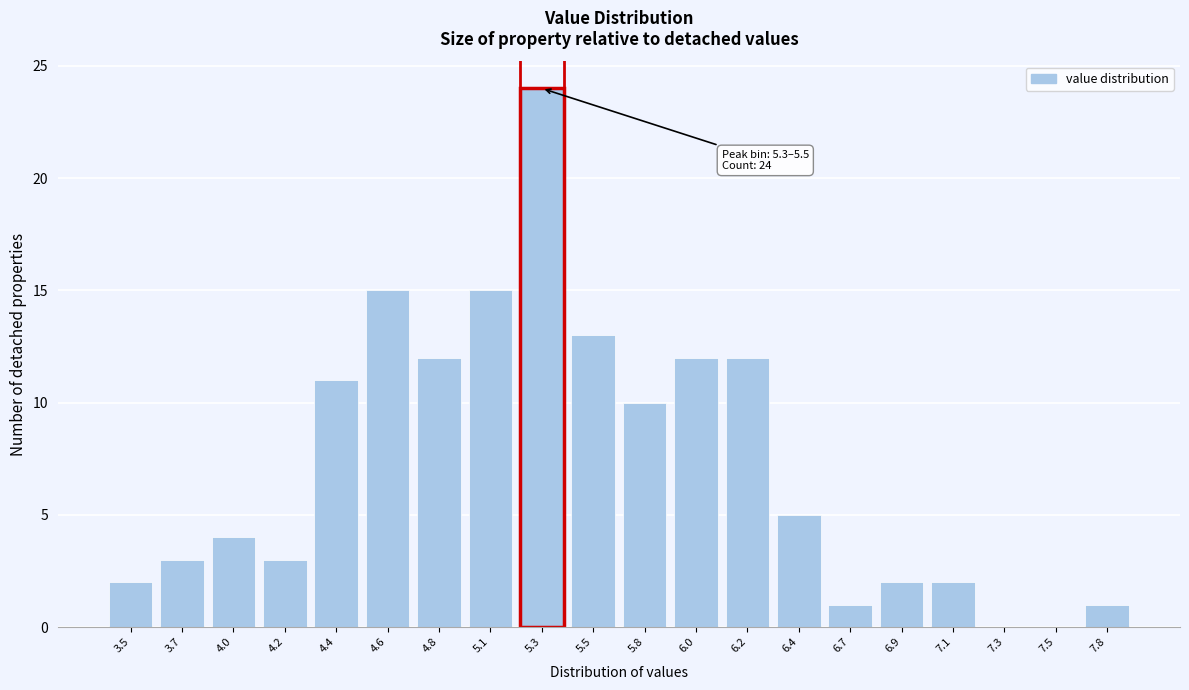

Reading left to right, extract all data points from this chart.

3.5=2	3.7=3	4.0=4	4.2=3	4.4=11	4.6=15	4.8=12	5.1=15	5.3=24	5.5=13	5.8=10	6.0=12	6.2=12	6.4=5	6.7=1	6.9=2	7.1=2	7.3=0	7.5=0	7.8=1